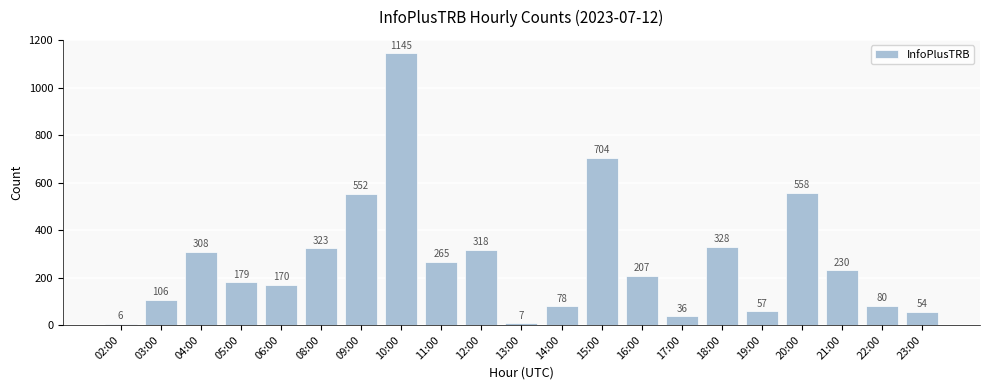

Rank the categories by value from highest to lowest.

10:00, 15:00, 20:00, 09:00, 18:00, 08:00, 12:00, 04:00, 11:00, 21:00, 16:00, 05:00, 06:00, 03:00, 22:00, 14:00, 19:00, 23:00, 17:00, 13:00, 02:00